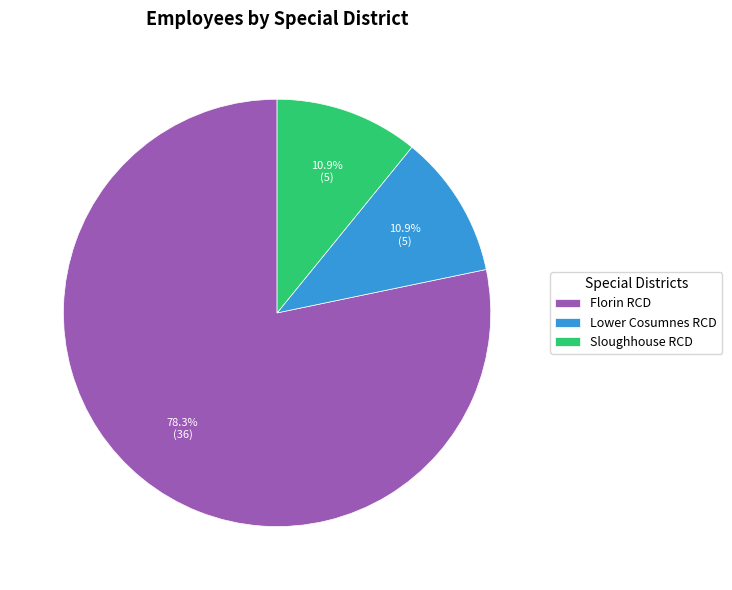

Combined, what portion of the pie is Florin RCD and Sloughhouse RCD?

89.1%